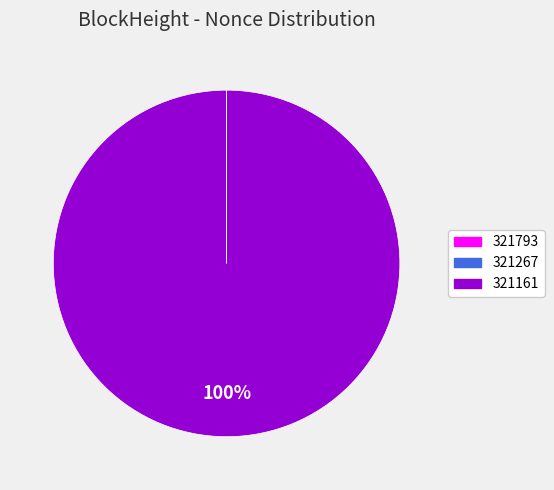

To the nearest percent, what is the average slice percentage?

33%